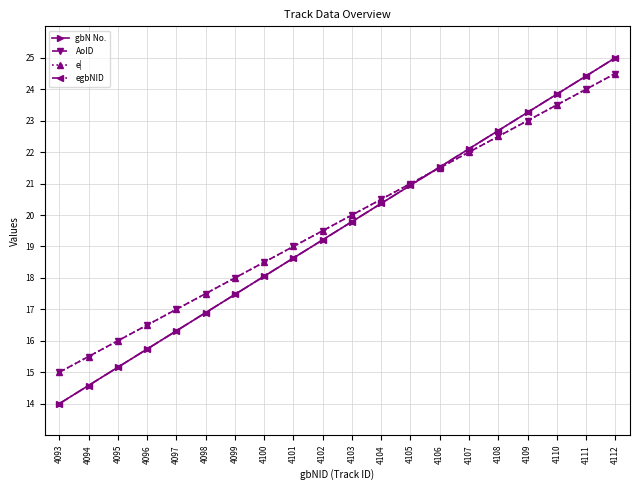

True or false: gbN No. and egbNID cross at least once.

False